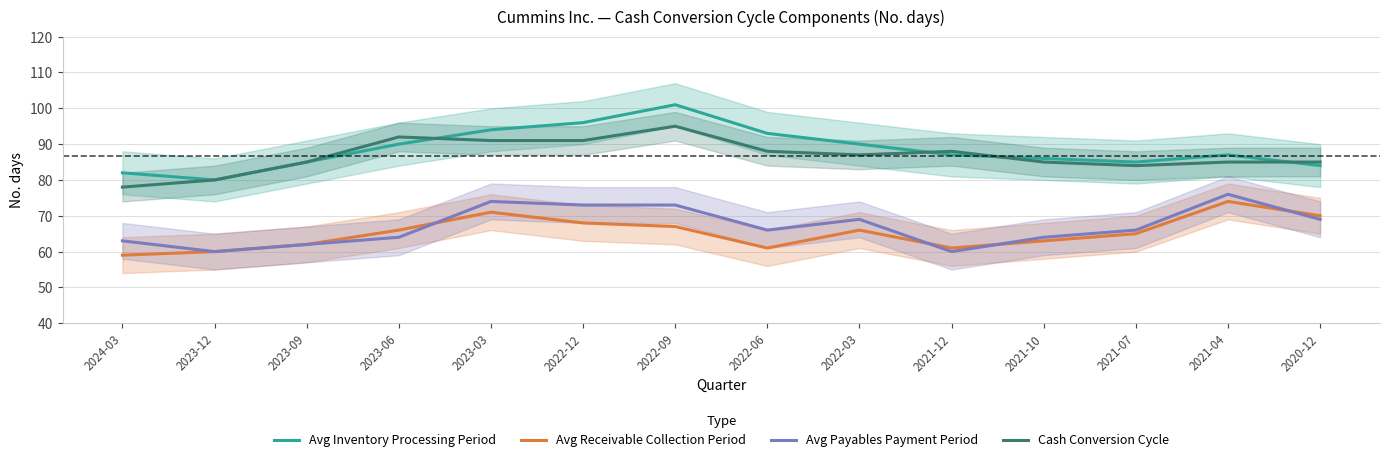

Which label corresponds to the largest value in the chart?

2022-09